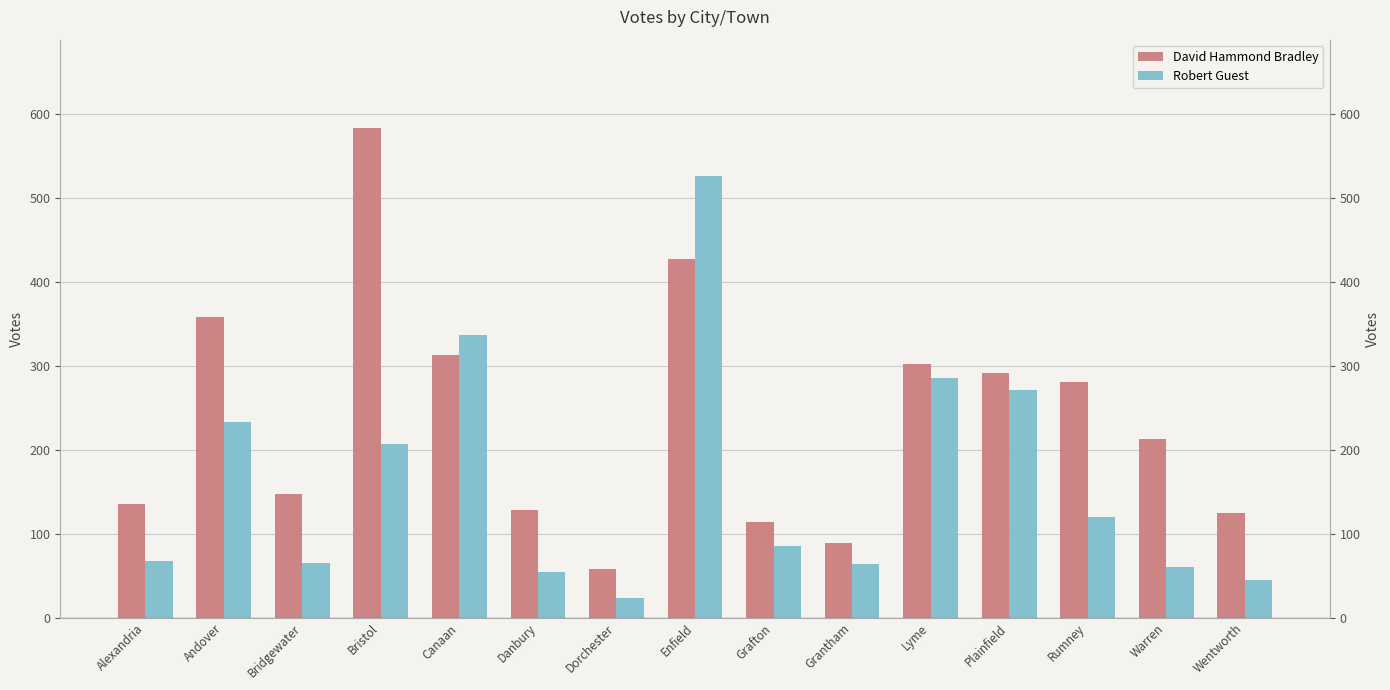

How many values in the David Hammond Bradley series are below 213?

7